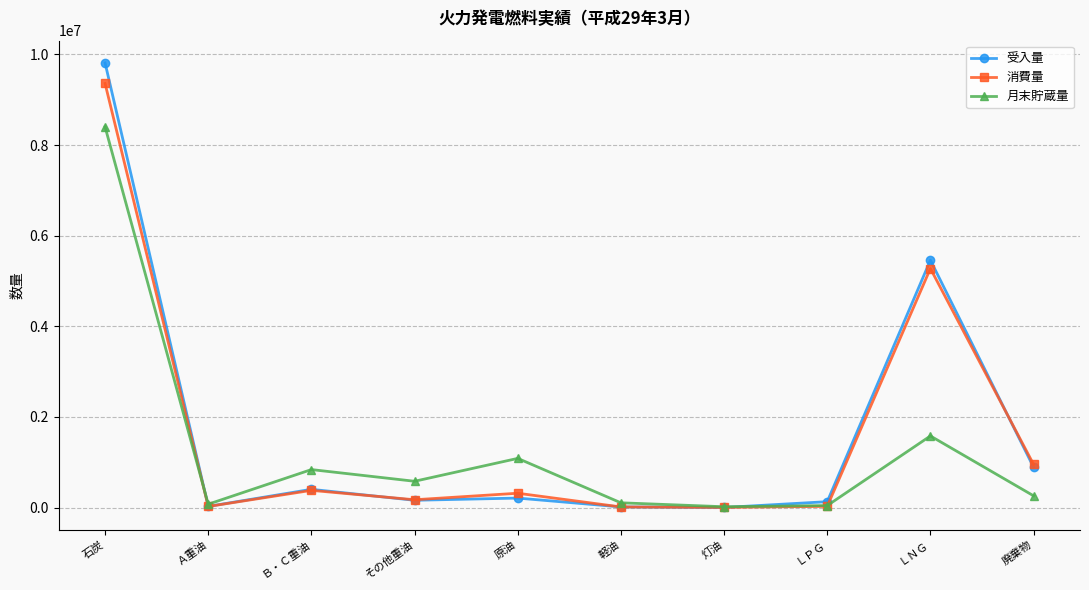

What is the difference between the maximum and second lowest values in the 消費量 series?

9346770.1